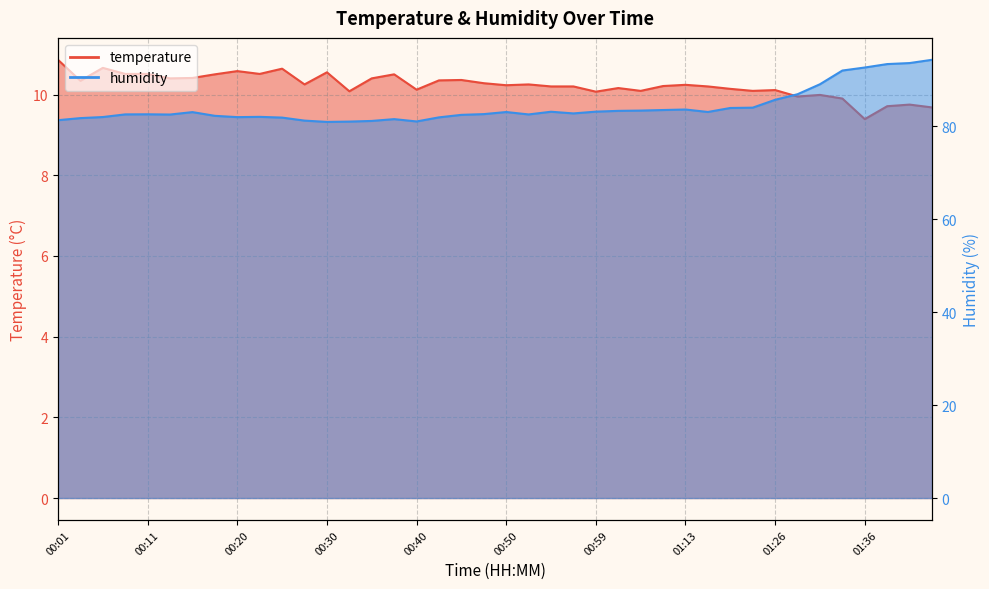

At which label does temperature first exceed 10?

00:01